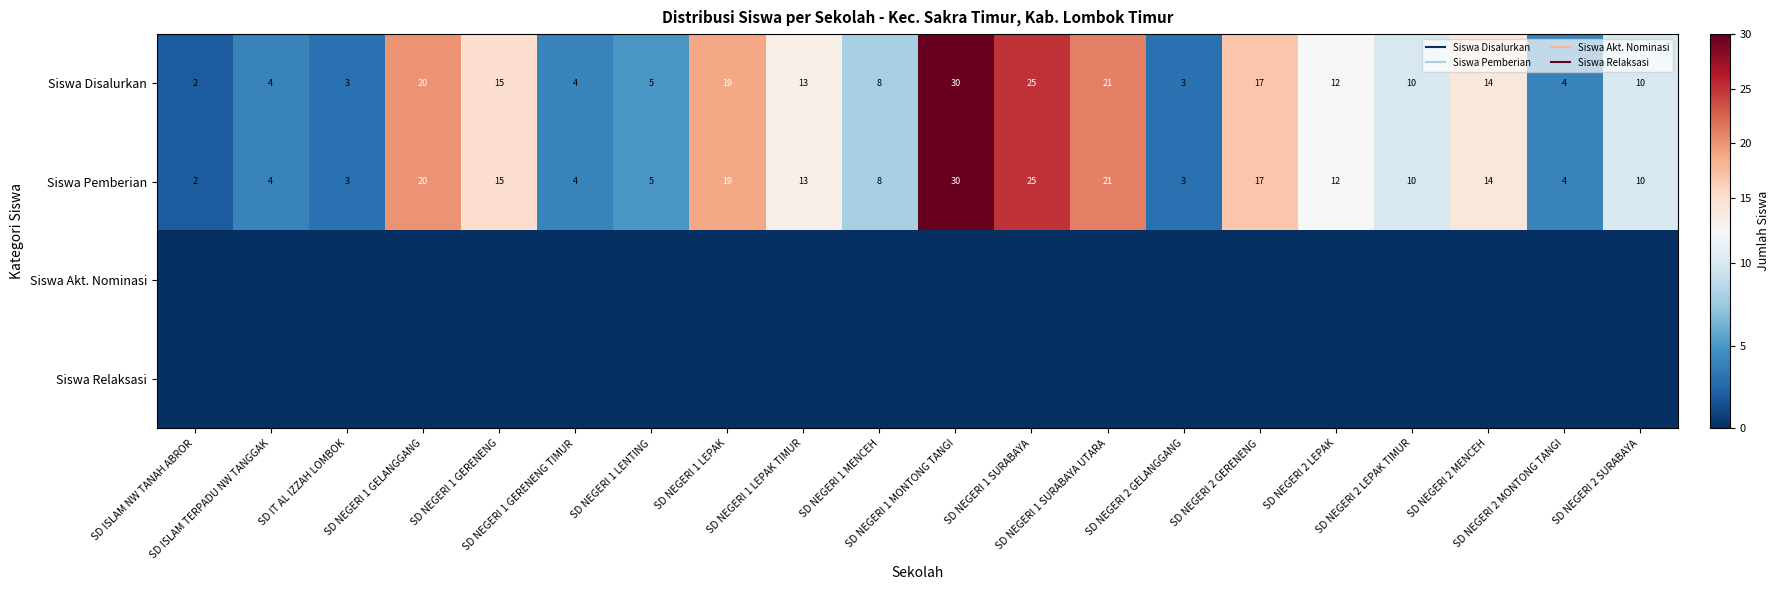

At which label does Siswa Pemberian first exceed 12?

SD NEGERI 1 GELANGGANG